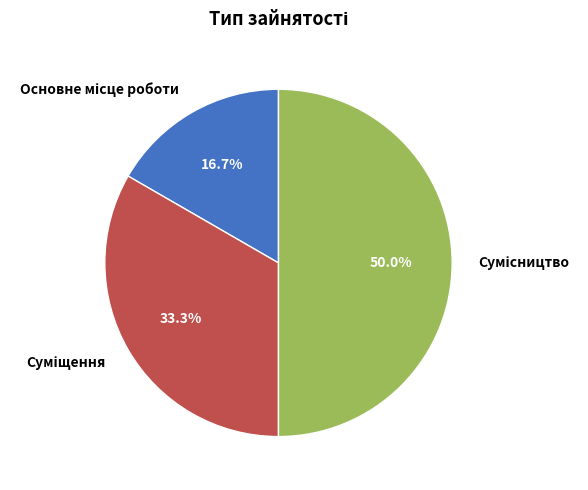

To the nearest percent, what is the average slice percentage?

33%